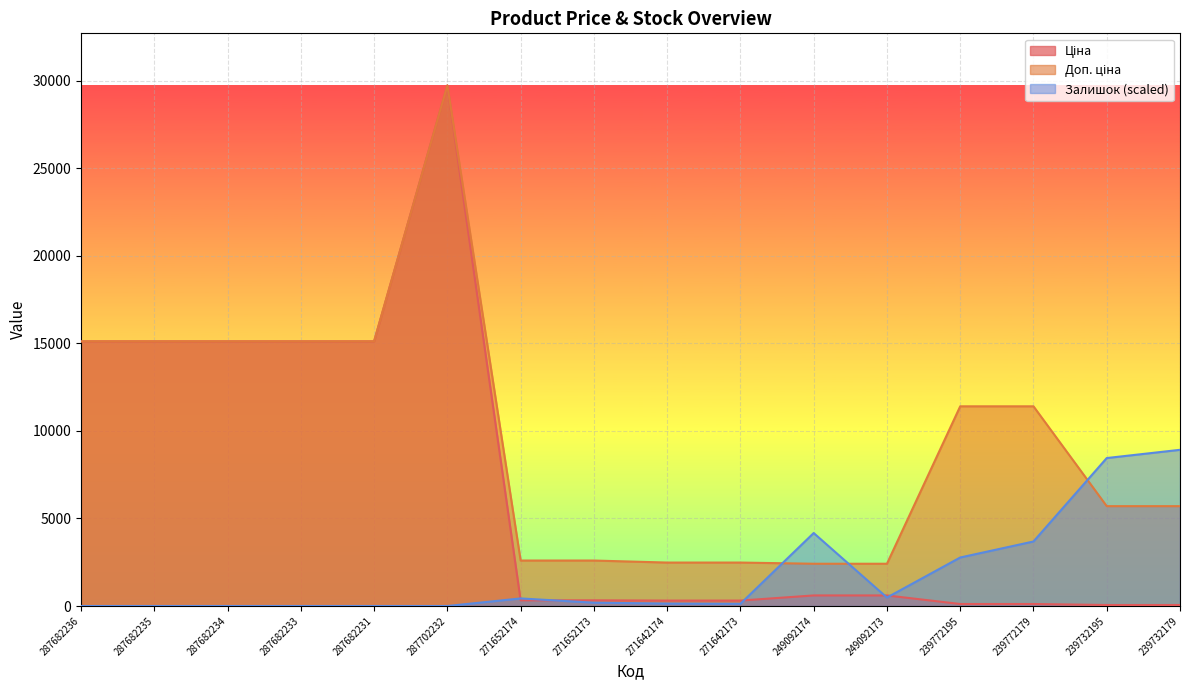

Between 239732195 and 287702232, which is larger?

287702232